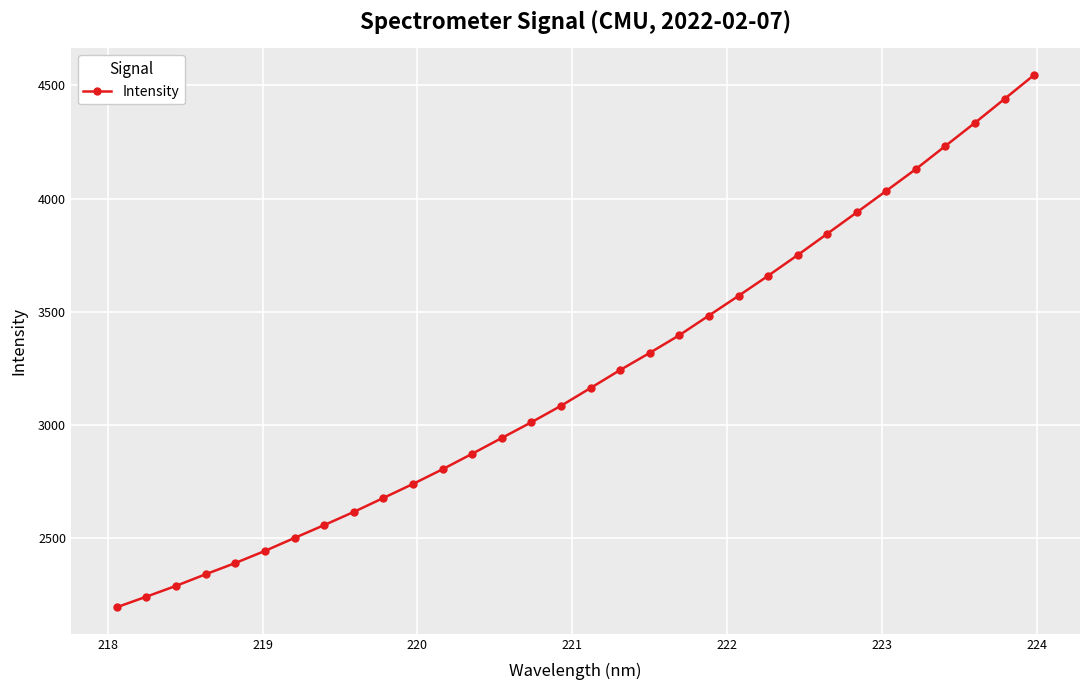

What is the value of the 9th point from the left?

2613.6